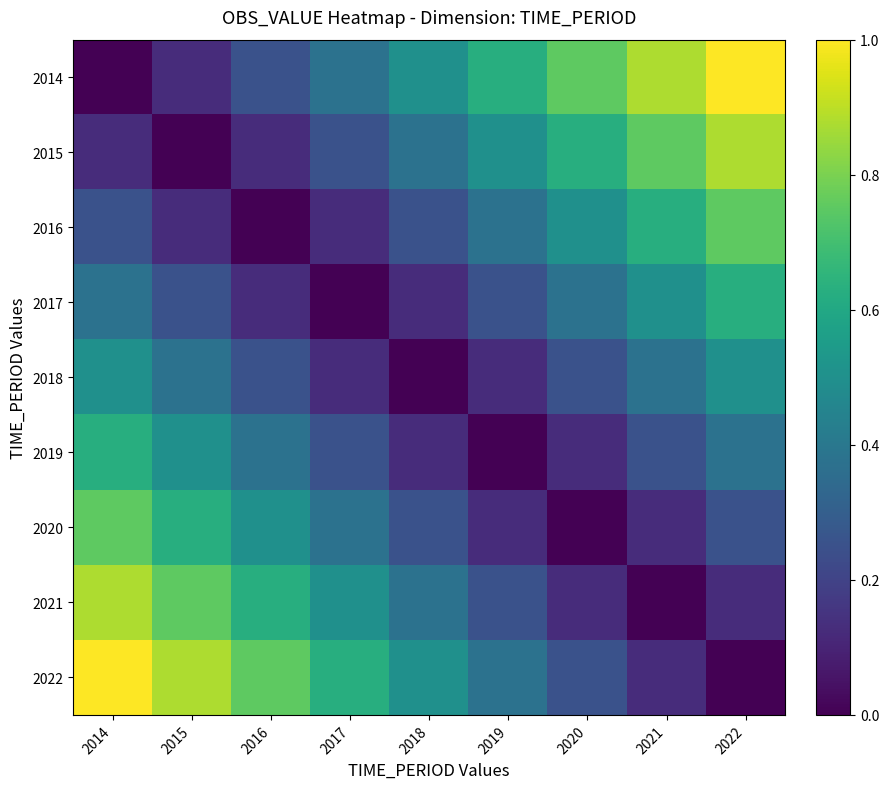

Between 2019 and 2022, which is larger?

2022